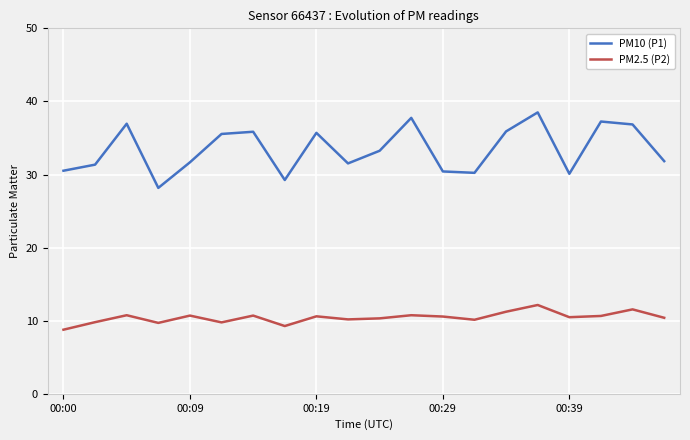

What is the maximum value for PM2.5 (P2)?

12.2